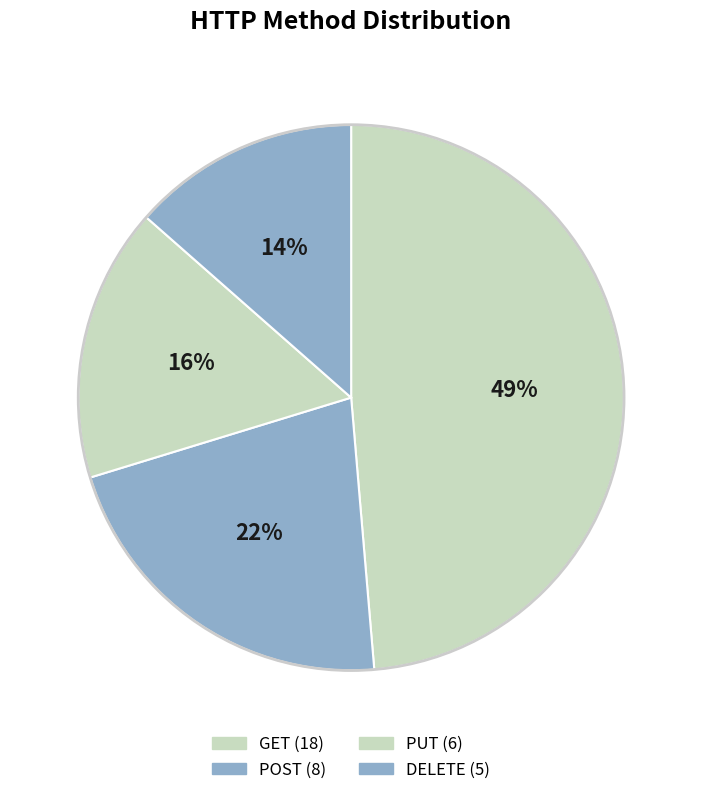

How many slices are in this pie chart?

4